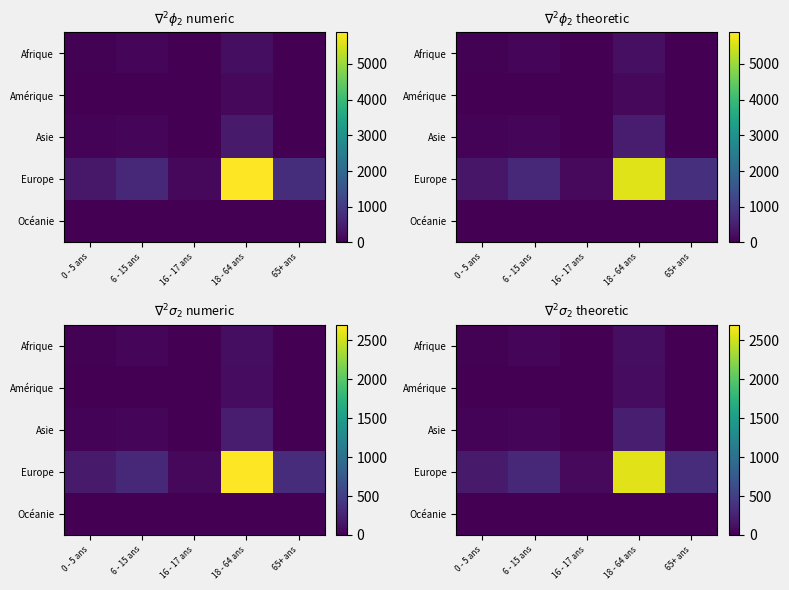

At how many categories does at least one series exceed 1740?

1